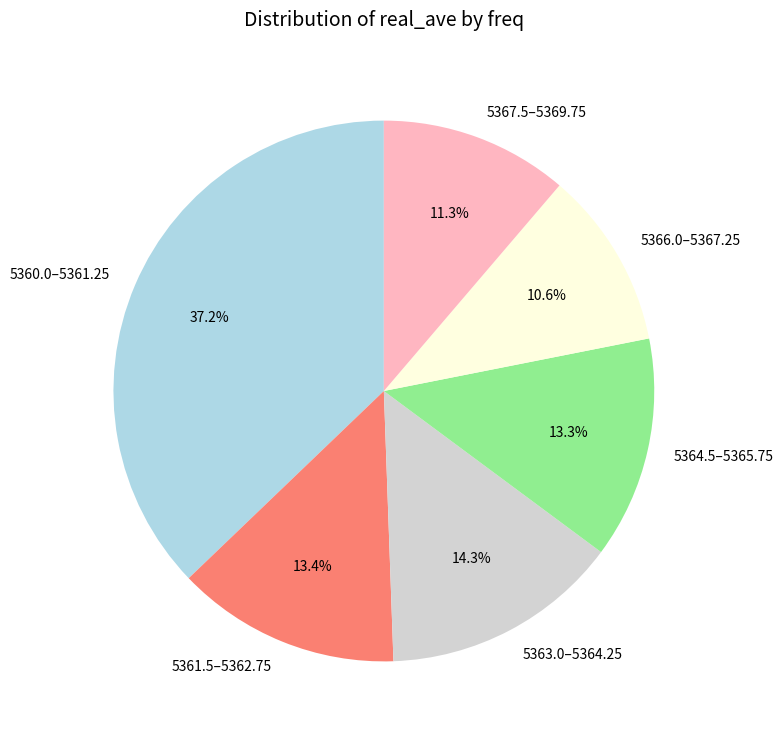

How many segments does this pie chart have?

6